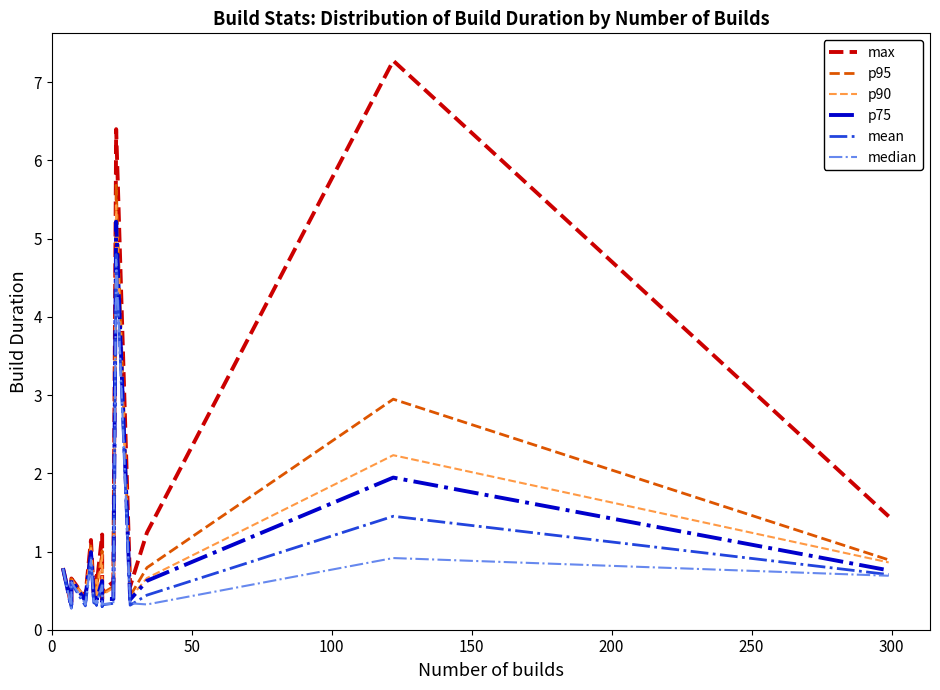

Is the value of p75 at 300 greater than the value of median at 200?

Yes